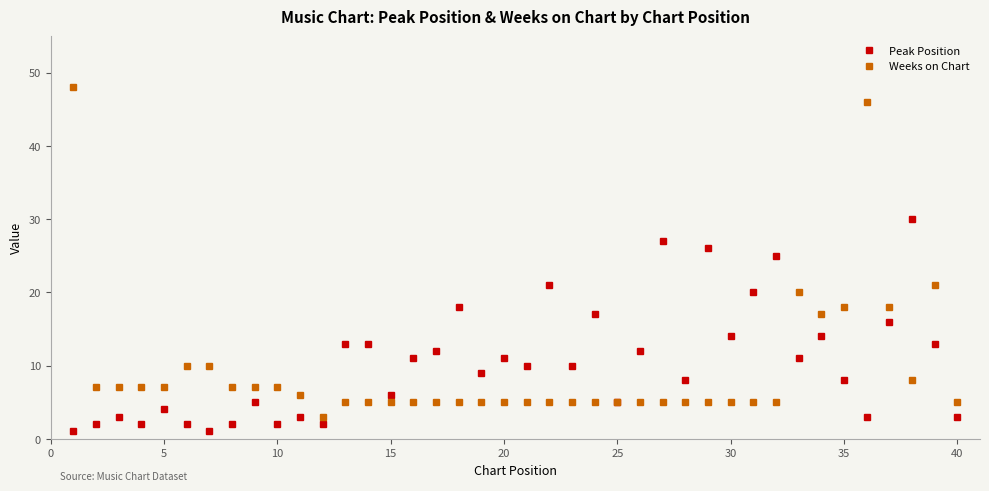

What is the maximum value shown in the chart?

48